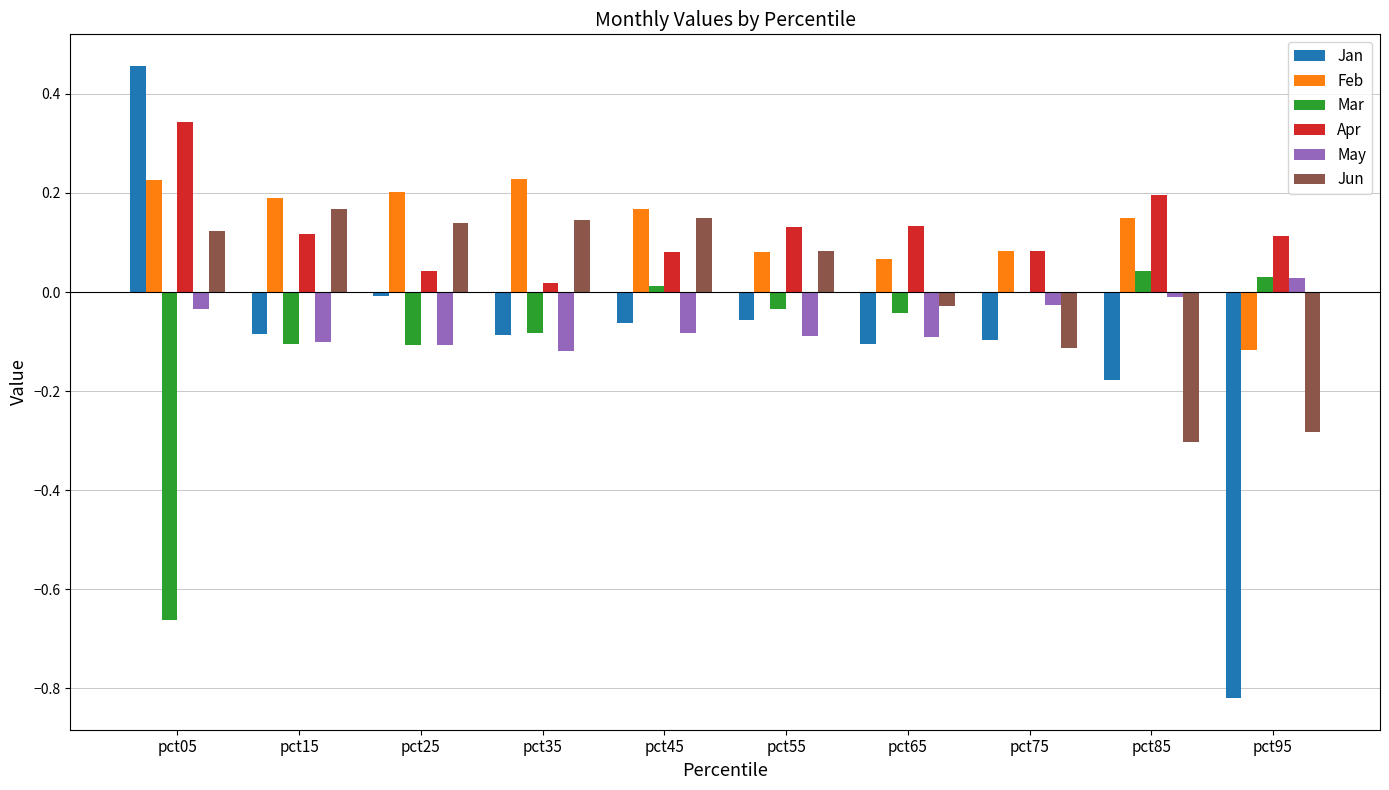

What is the difference between the Jan values at pct95 and pct15?

0.7